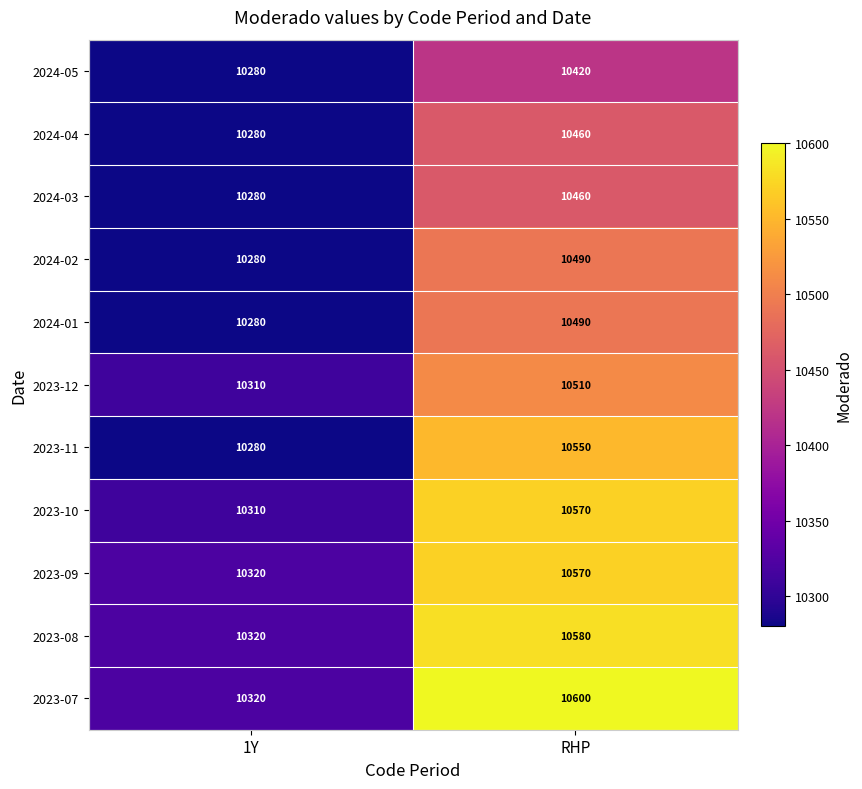

What is the difference between the highest and lowest values at 1Y?

40